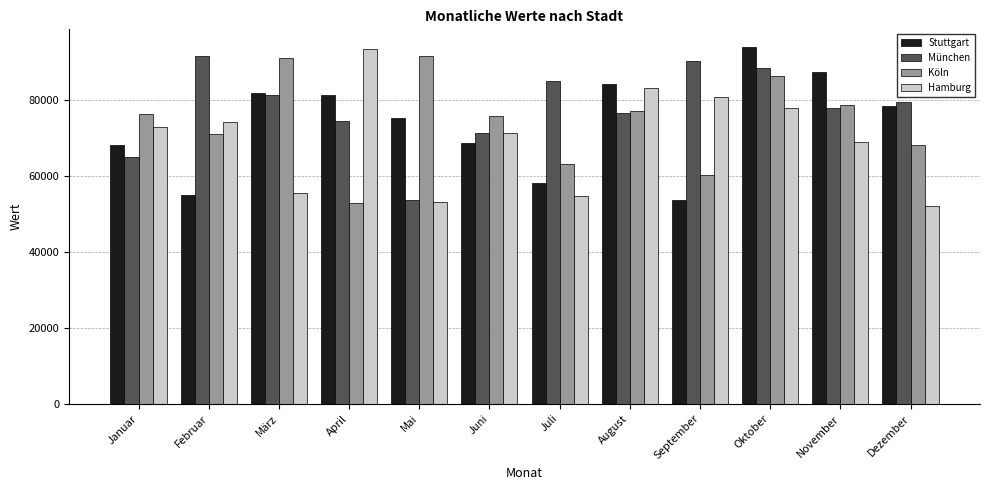

What is the label of the 2nd bar from the right?

November